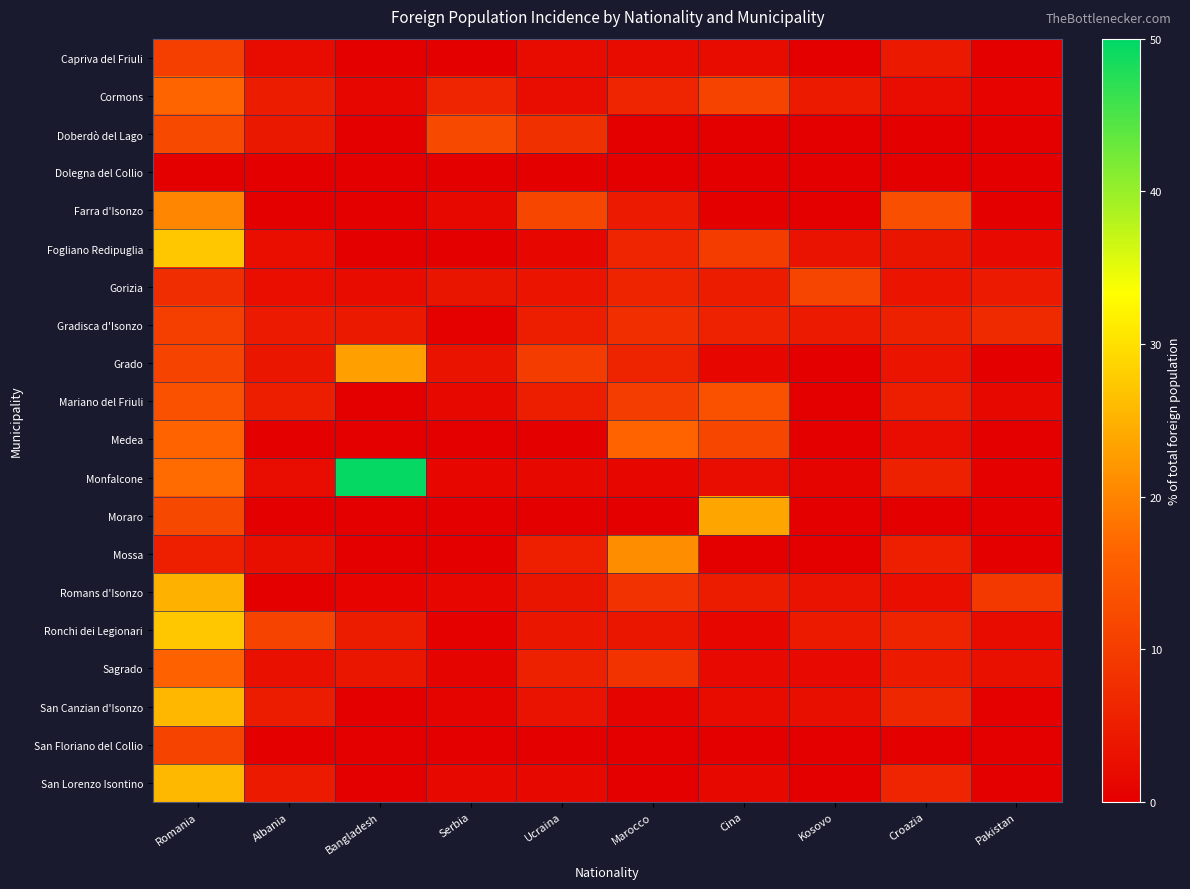

What is the total value across all series at Bangladesh?

88.8